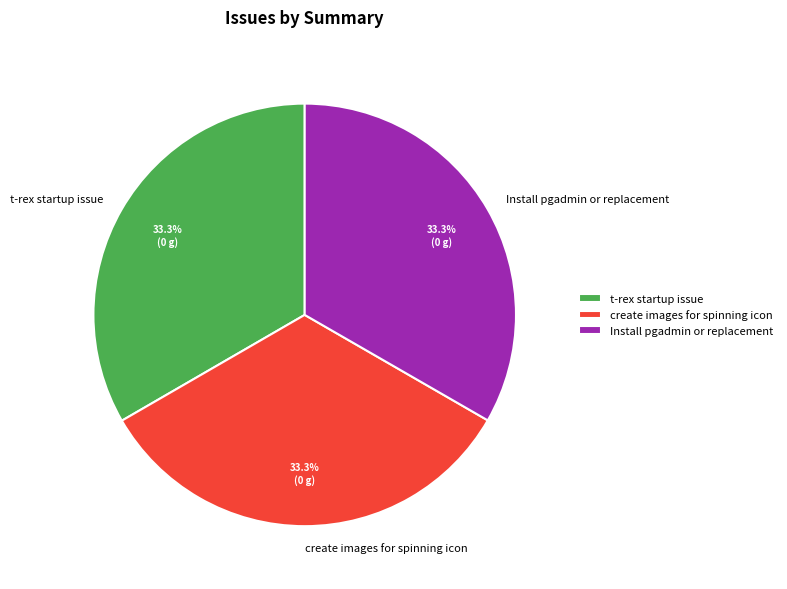

Is it true that t-rex startup issue is 27% of the pie?

False